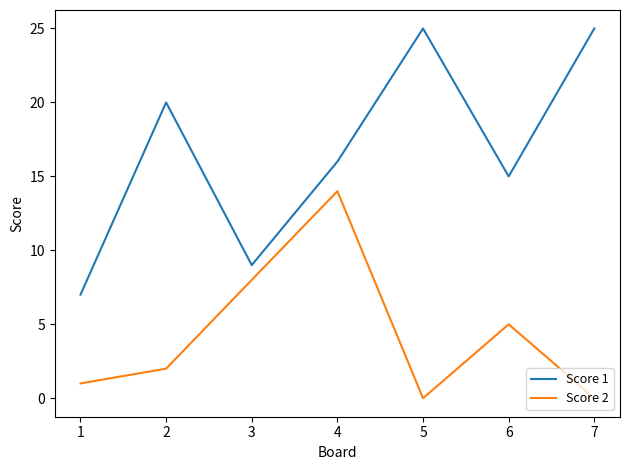

What is the sum of the Score 1 values at 3 and 1?

16